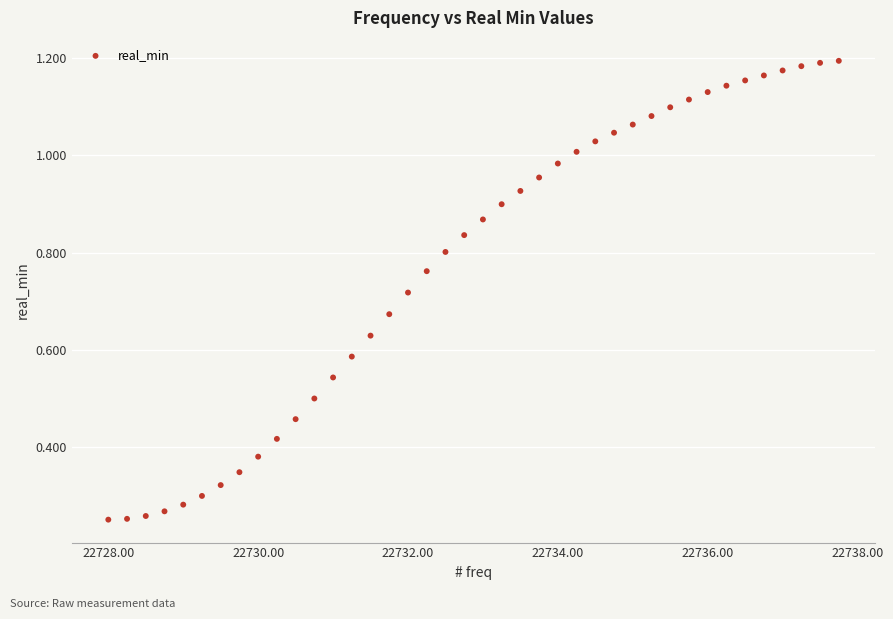

What is the range of X values (max minus min)?

9.8